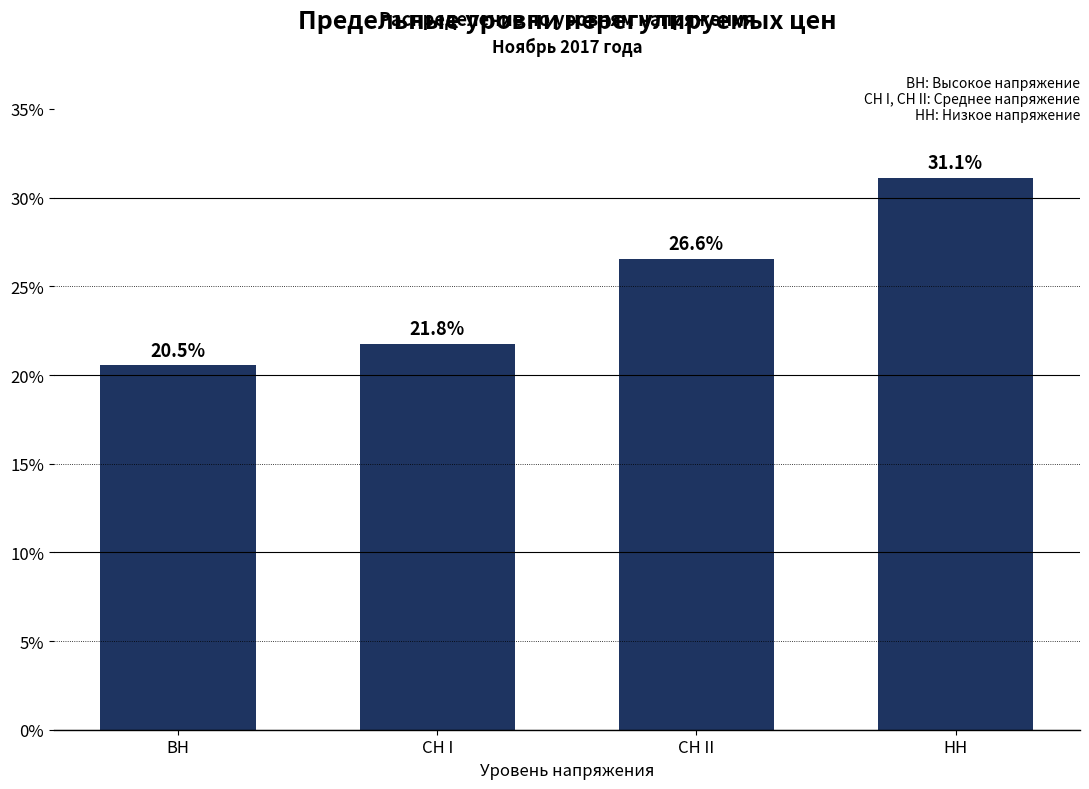

Reading left to right, what are all the values shown in this chart?

20.5	21.8	26.6	31.1